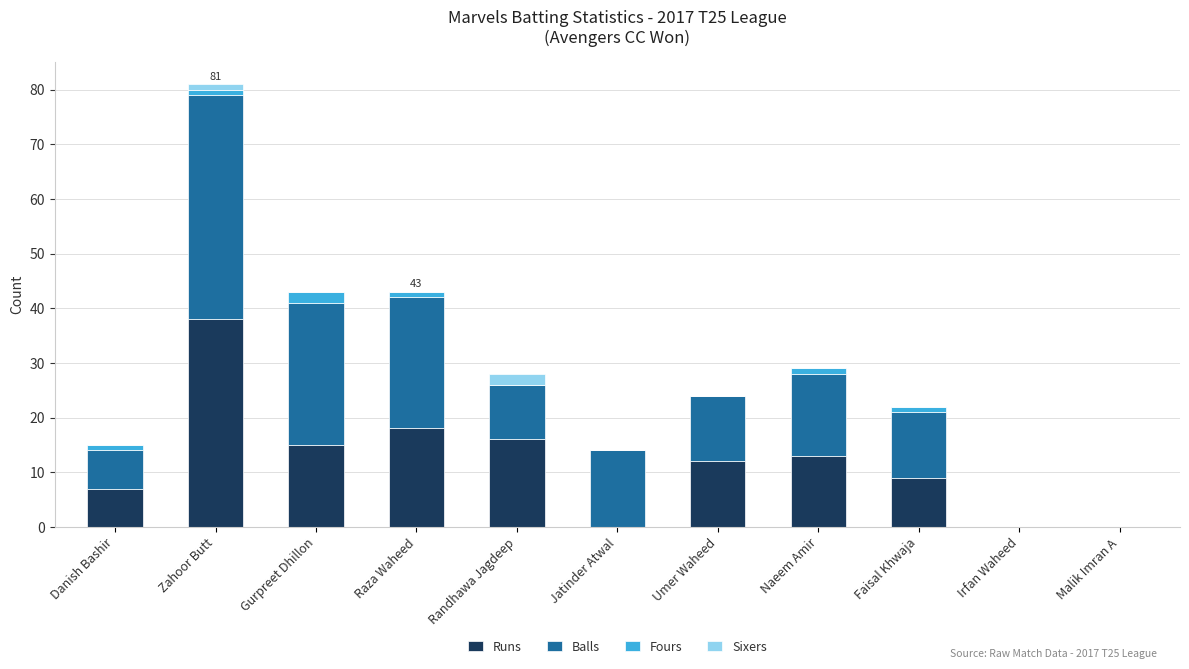

At which category is the sum across all series the highest?

Zahoor Butt